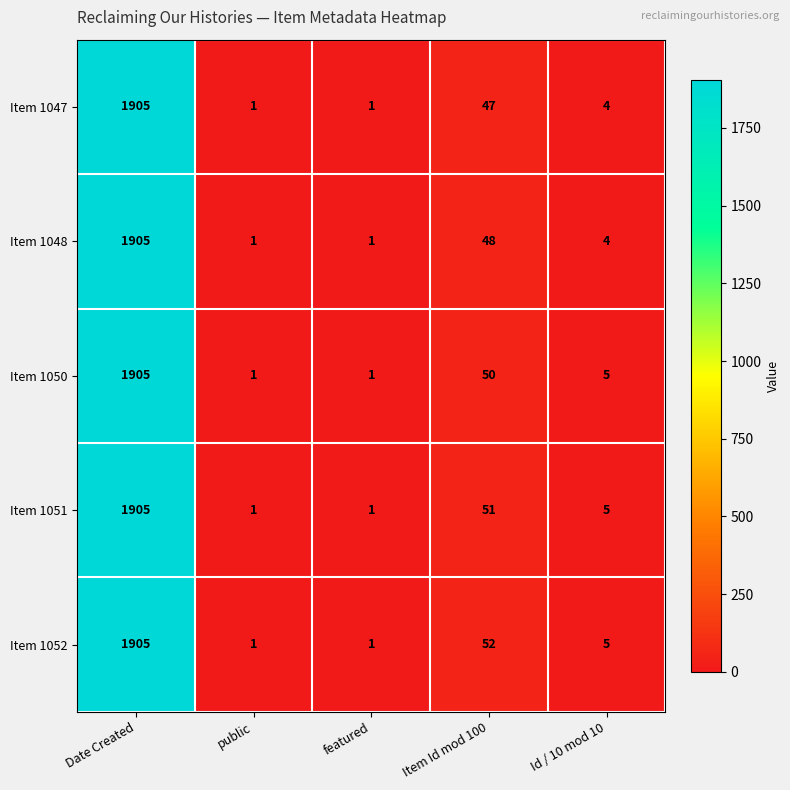

Rank the series by their average value, from lowest to highest.

Item 1047, Item 1048, Item 1050, Item 1051, Item 1052